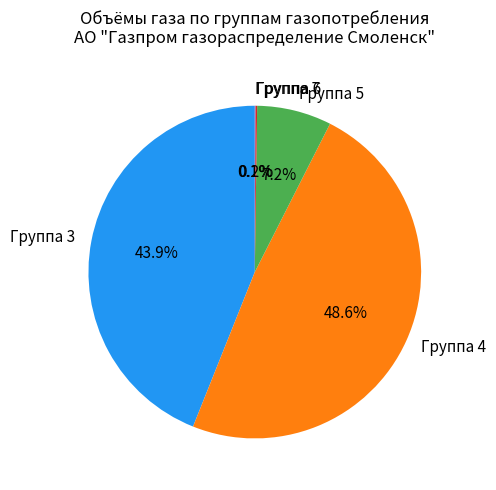

What is the largest slice in the pie chart?

Группа 4